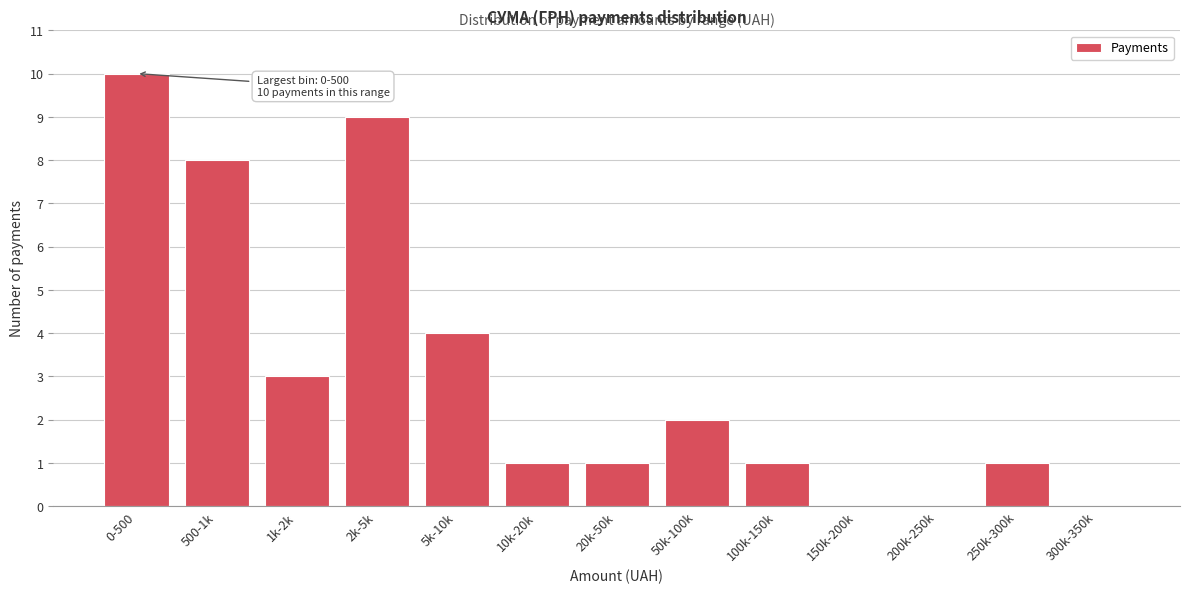

Reading left to right, transcribe all the data shown in this chart.

0-500=10	500-1k=8	1k-2k=3	2k-5k=9	5k-10k=4	10k-20k=1	20k-50k=1	50k-100k=2	100k-150k=1	150k-200k=0	200k-250k=0	250k-300k=1	300k-350k=0